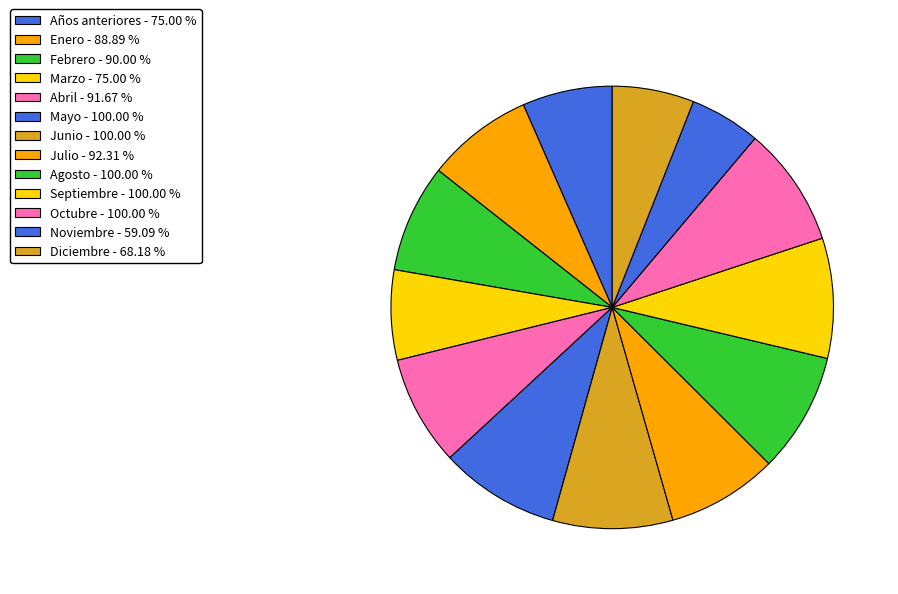

What is the smallest slice in the pie chart?

Noviembre